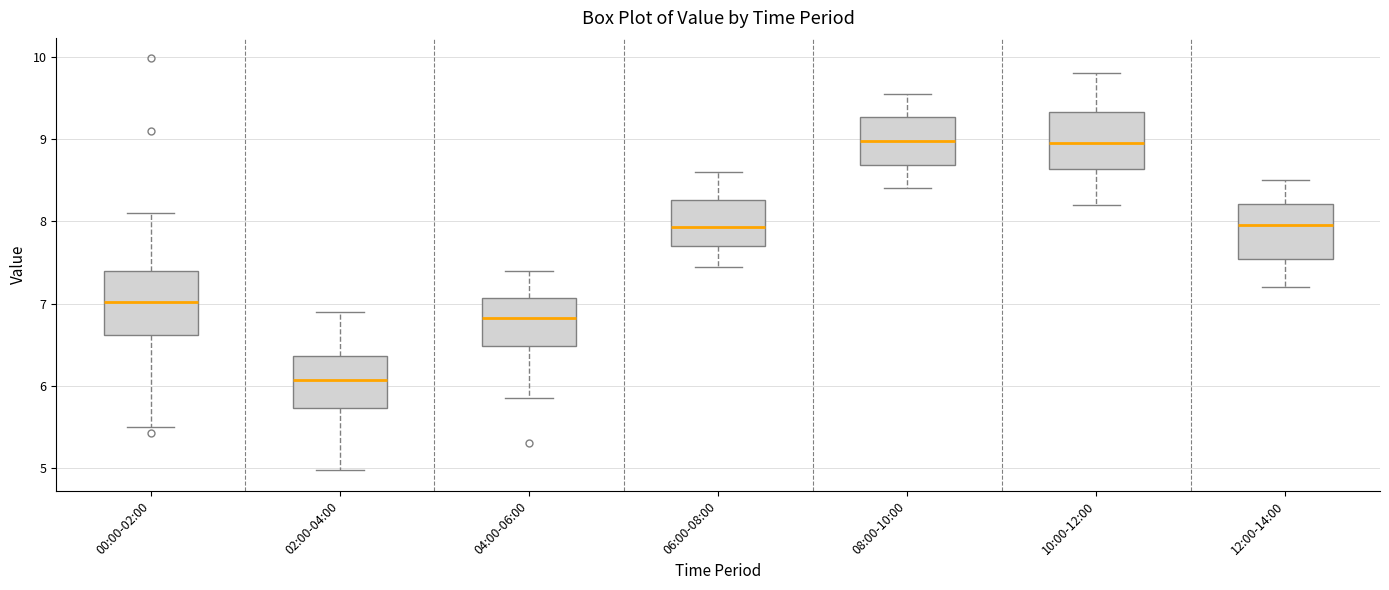

Reading left to right, read every box against the y-axis: the position of its median line, the range the box covers, and the ends of its whiskers. The values are not printed on the chart, so give them approximately, as read against the axis.

00:00-02:00: median 7.0, box 6.6 to 7.4, whiskers 5.5 to 8.1
02:00-04:00: median 6.1, box 5.7 to 6.4, whiskers 5.0 to 6.9
04:00-06:00: median 6.8, box 6.5 to 7.1, whiskers 5.9 to 7.4
06:00-08:00: median 7.9, box 7.7 to 8.3, whiskers 7.5 to 8.6
08:00-10:00: median 9.0, box 8.7 to 9.3, whiskers 8.4 to 9.6
10:00-12:00: median 9.0, box 8.6 to 9.3, whiskers 8.2 to 9.8
12:00-14:00: median 8.0, box 7.5 to 8.2, whiskers 7.2 to 8.5